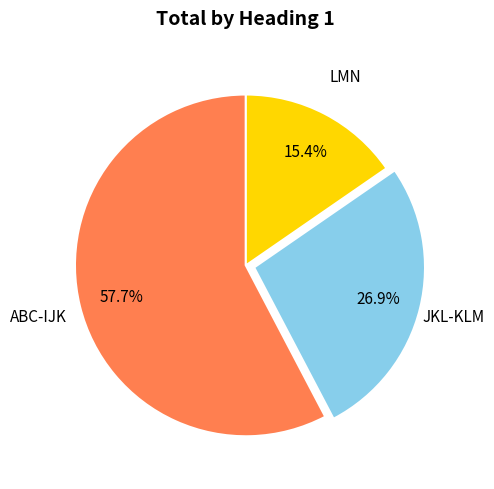

To the nearest percent, what is the difference between the largest and smallest slice percentages?

42%